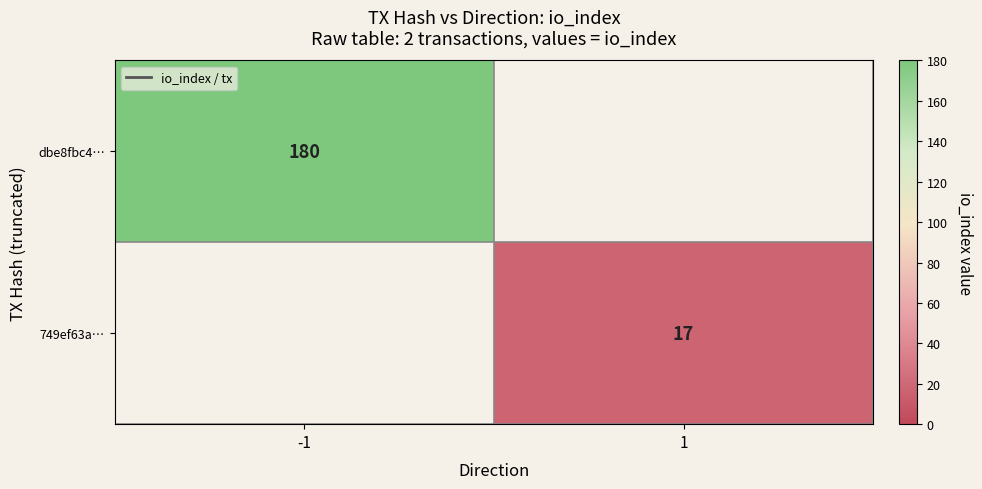

The dbe8fbc4… series shows 44 at -1. True or false?

False